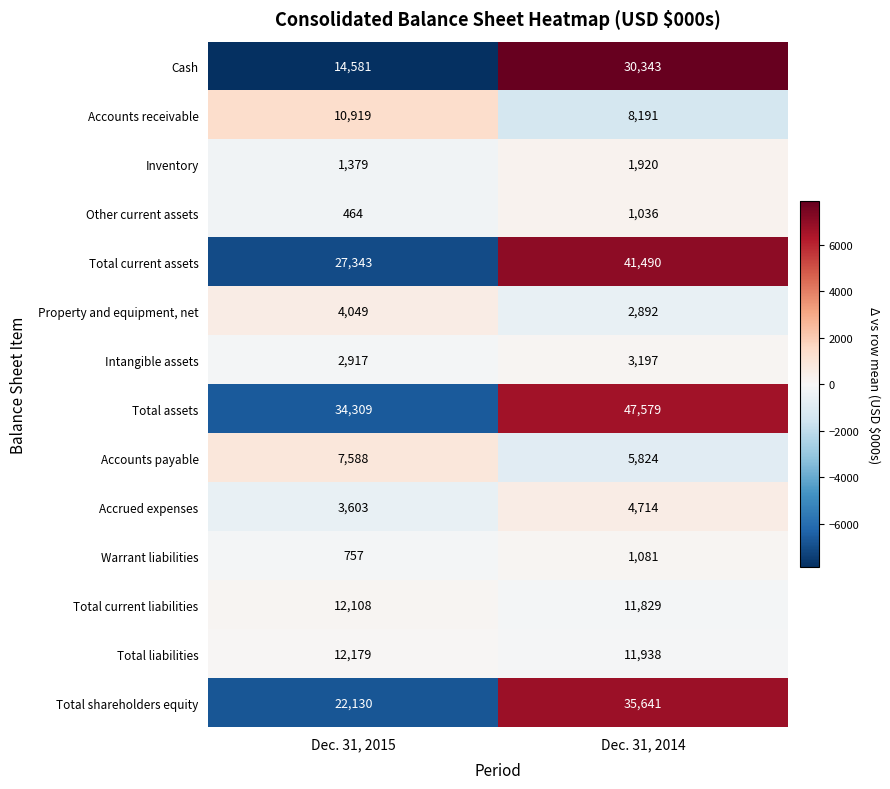

Is it true that Accrued expenses equals 3603 at Dec. 31, 2015?

True